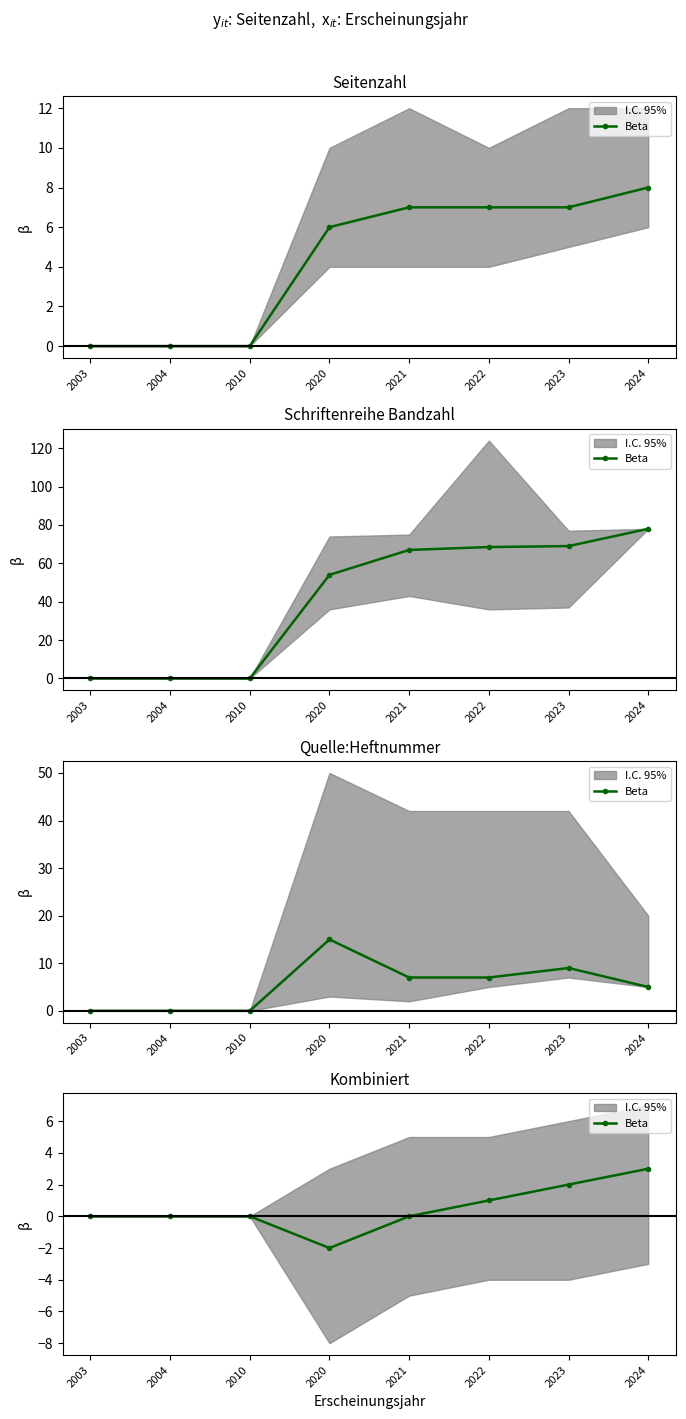

Is it true that the value at 2023 is 3?

False